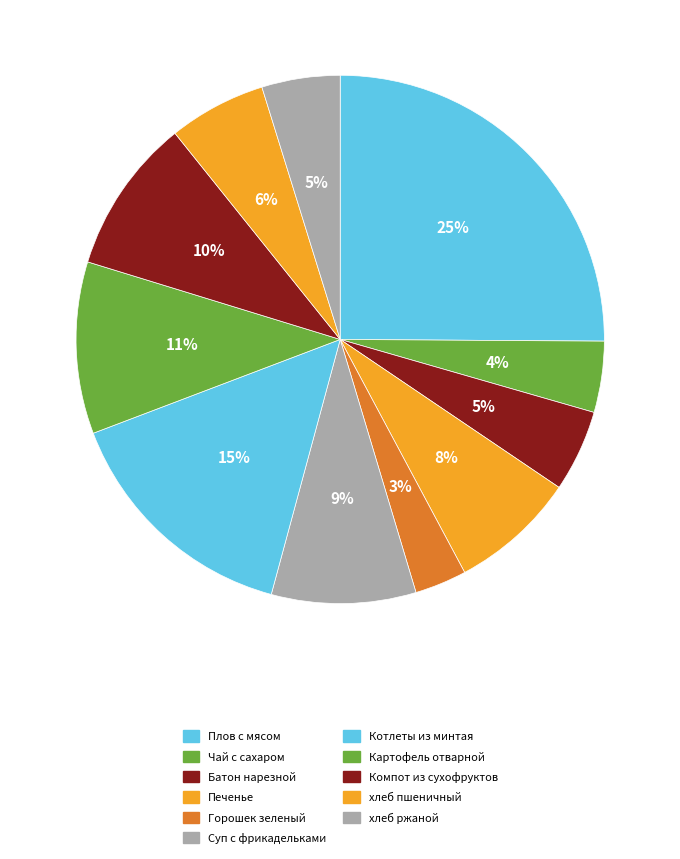

Is there any slice that represents more than half of the pie?

No